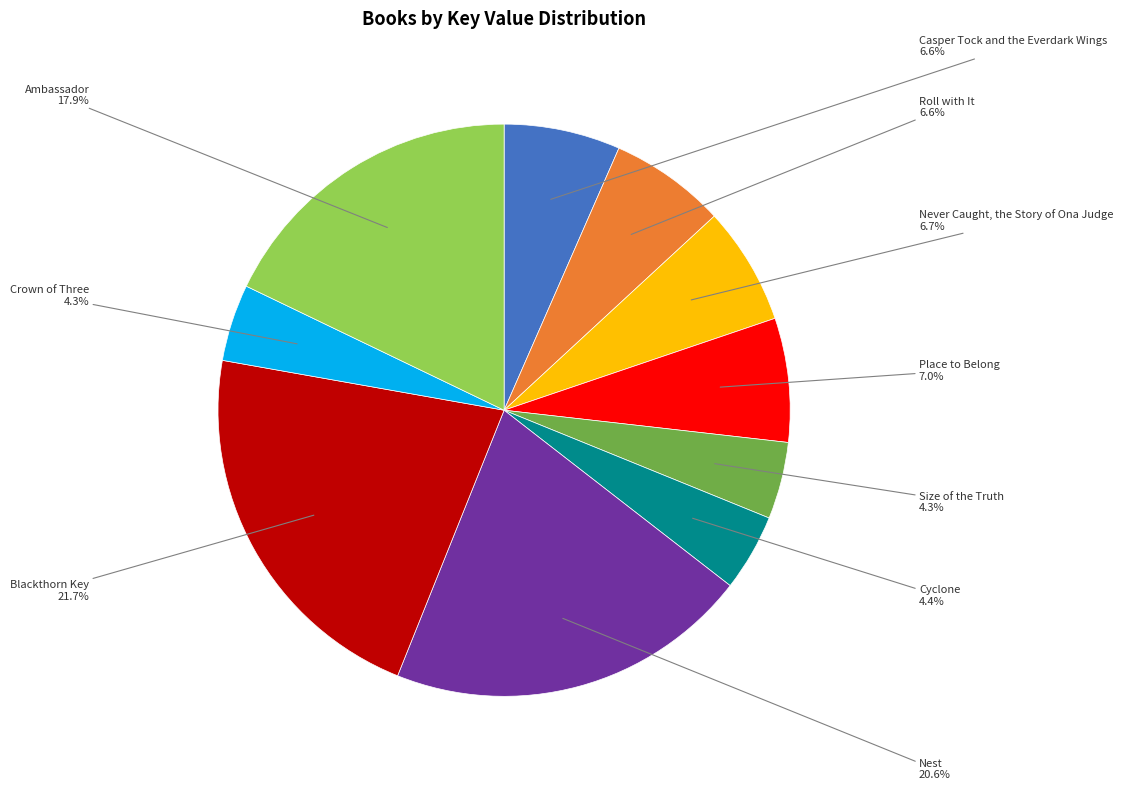

Does any single category account for the majority?

No